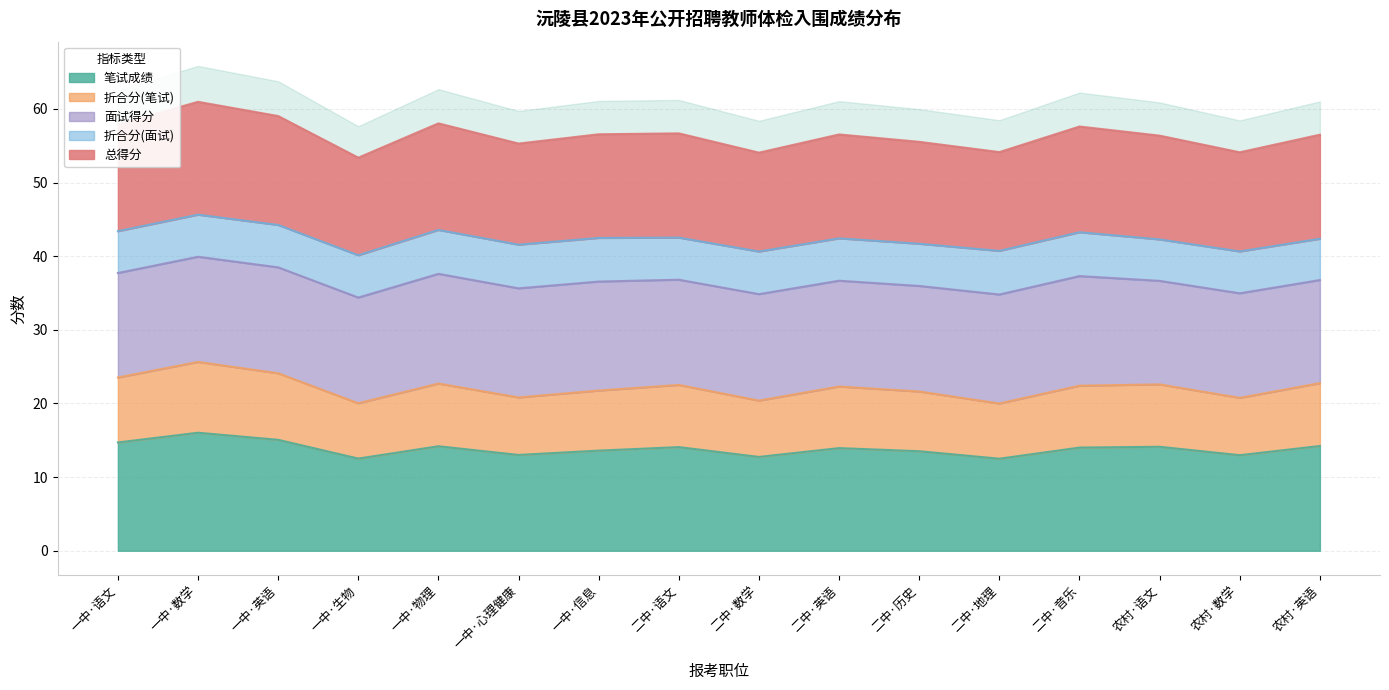

Is it true that 笔试成绩 equals 13.9 at 二中·英语?

True